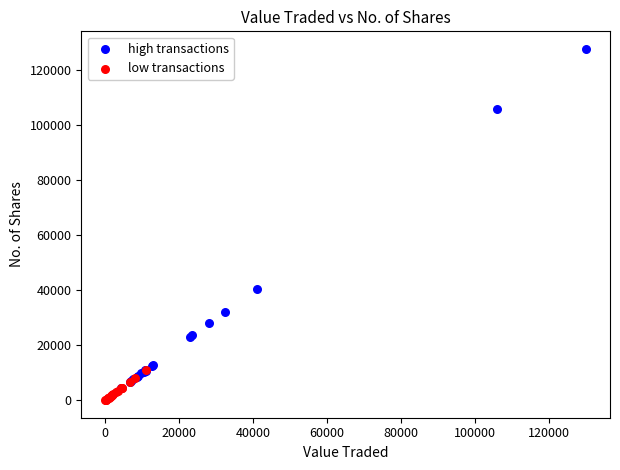

Which series reaches the maximum Y coordinate?

high transactions